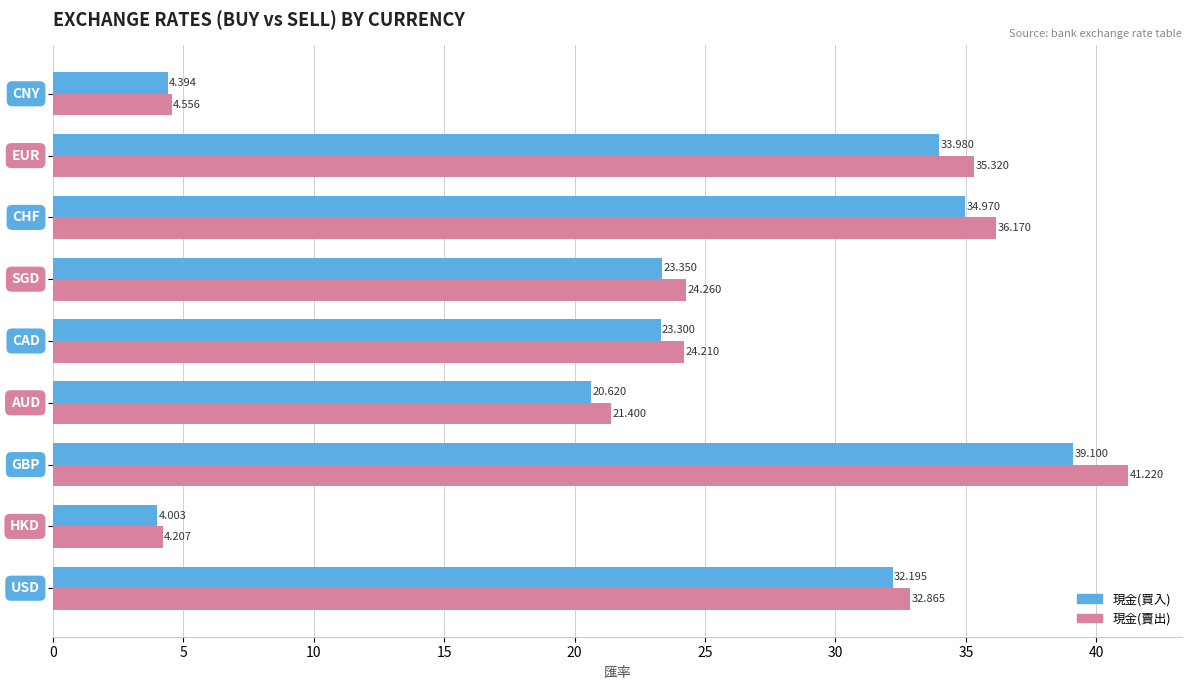

List the series in order of their peak value, lowest first.

現金(買入), 現金(賣出)